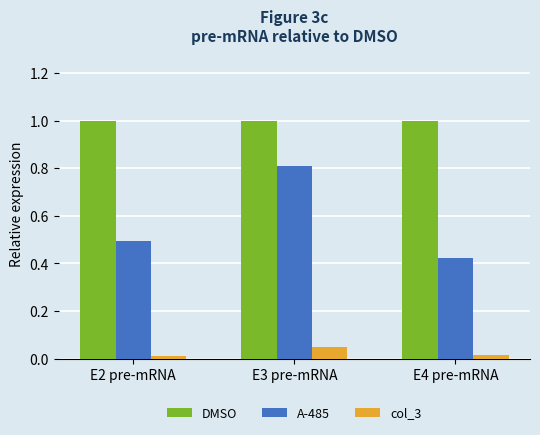

Which series changed the most between E2 pre-mRNA and E4 pre-mRNA?

A-485